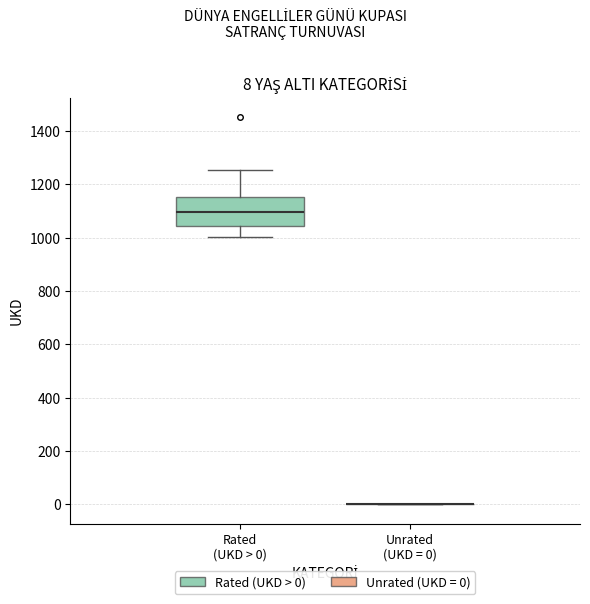

Which box is the tallest, from its lower edge to its upper edge?

Rated (UKD > 0)